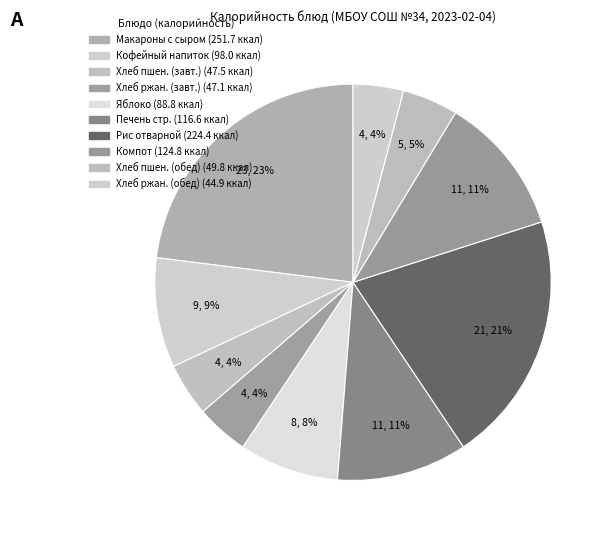

Count the number of slices in the pie.

10